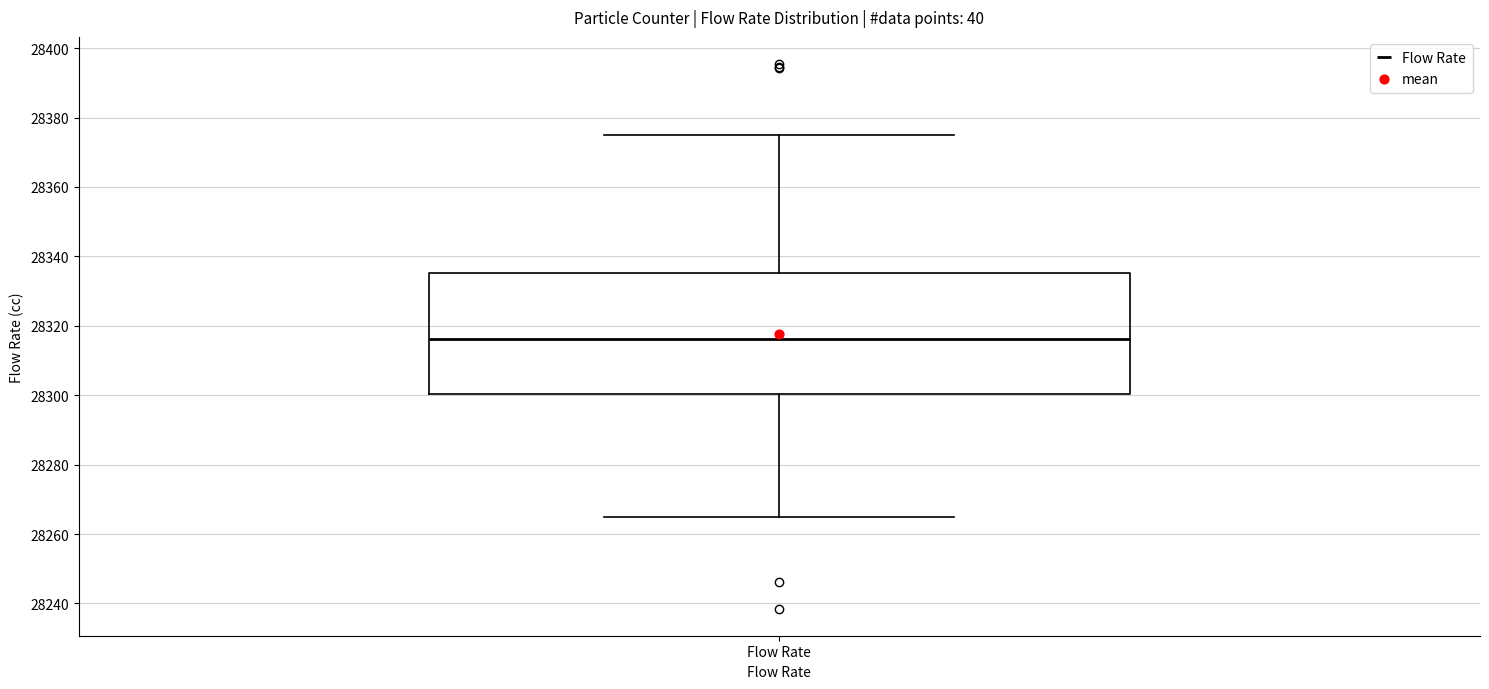

Read this box plot against the y-axis: the position of the median line, the range covered by the box, and the ends of both whiskers. The values are not printed on the chart, so give them approximately, as read against the axis.

median 28316, box 28300 to 28336, whiskers 28264 to 28376